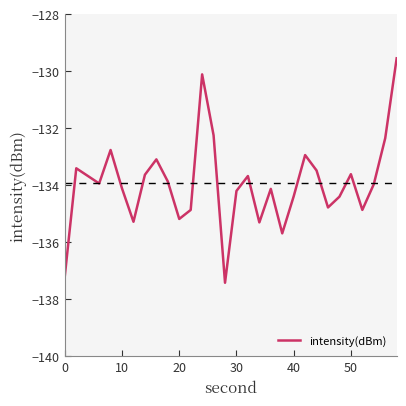

How many categories are shown in the chart?

30